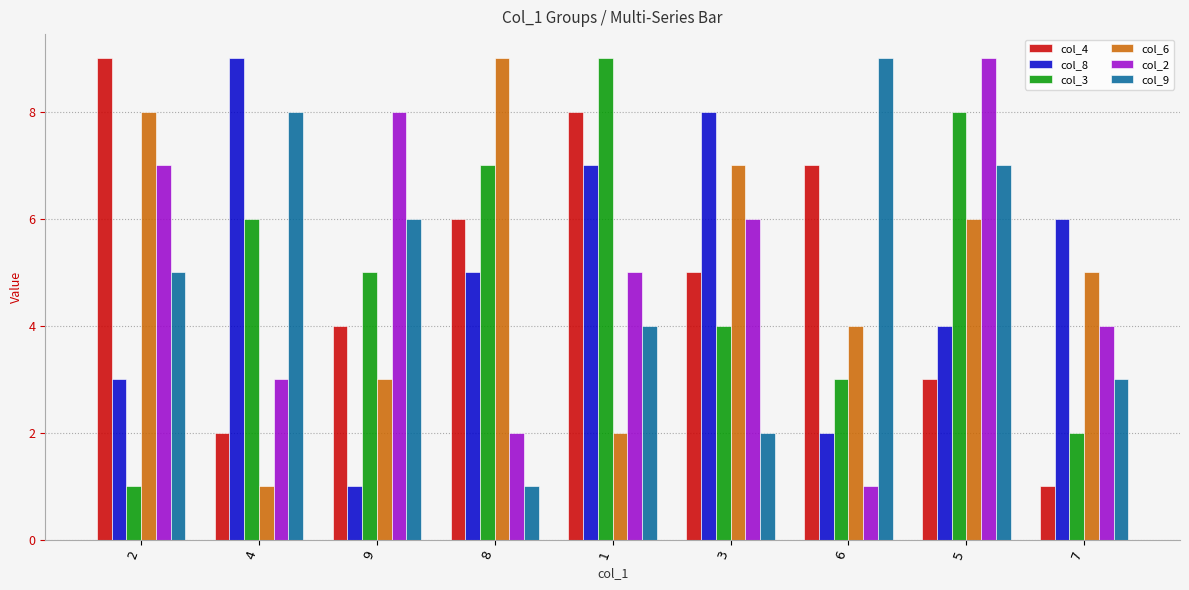

The value of col_9 at 5 is 2. True or false?

False